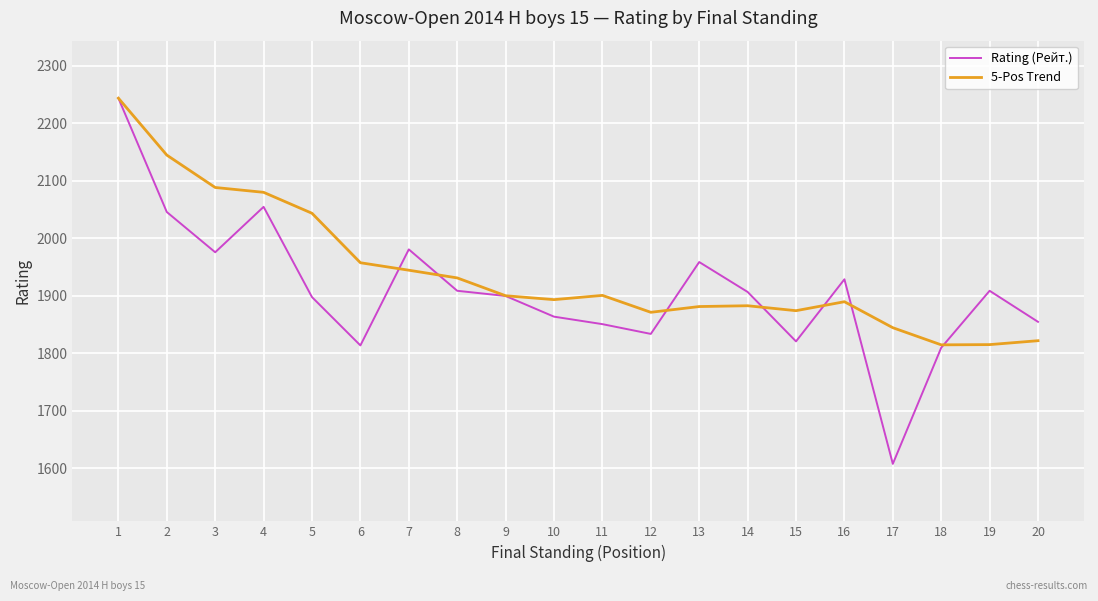

What is the spread (max minus min) of values at 18?

5.0